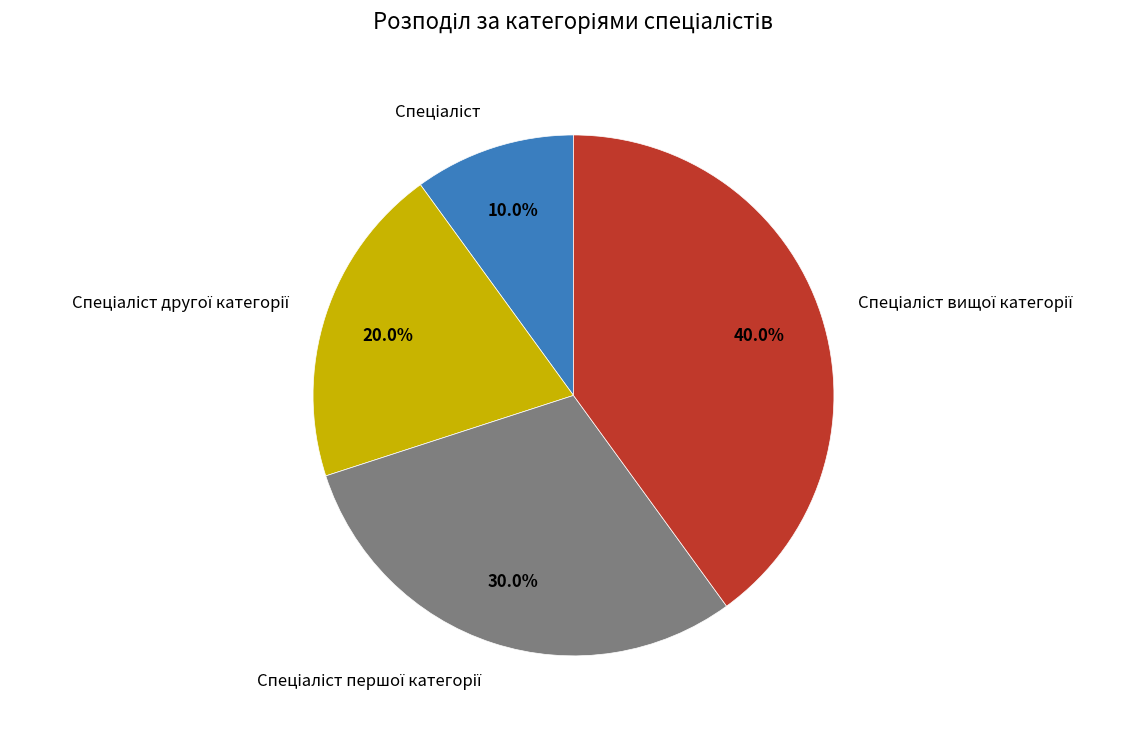

Is there a majority slice in this chart?

No